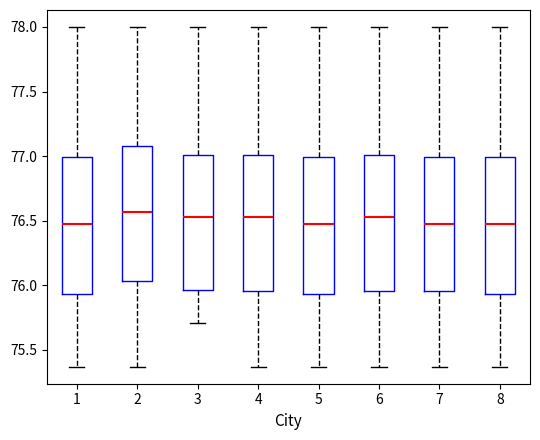

Reading left to right, read every box against the y-axis: the position of its median line, the range the box covers, and the ends of its whiskers. The values are not printed on the chart, so give them approximately, as read against the axis.

1: median 76.50, box 75.95 to 77.00, whiskers 75.35 to 78.00
2: median 76.55, box 76.05 to 77.10, whiskers 75.35 to 78.00
3: median 76.55, box 75.95 to 77.00, whiskers 75.70 to 78.00
4: median 76.55, box 75.95 to 77.00, whiskers 75.35 to 78.00
5: median 76.50, box 75.95 to 77.00, whiskers 75.35 to 78.00
6: median 76.55, box 75.95 to 77.00, whiskers 75.35 to 78.00
7: median 76.50, box 75.95 to 77.00, whiskers 75.35 to 78.00
8: median 76.50, box 75.95 to 77.00, whiskers 75.35 to 78.00